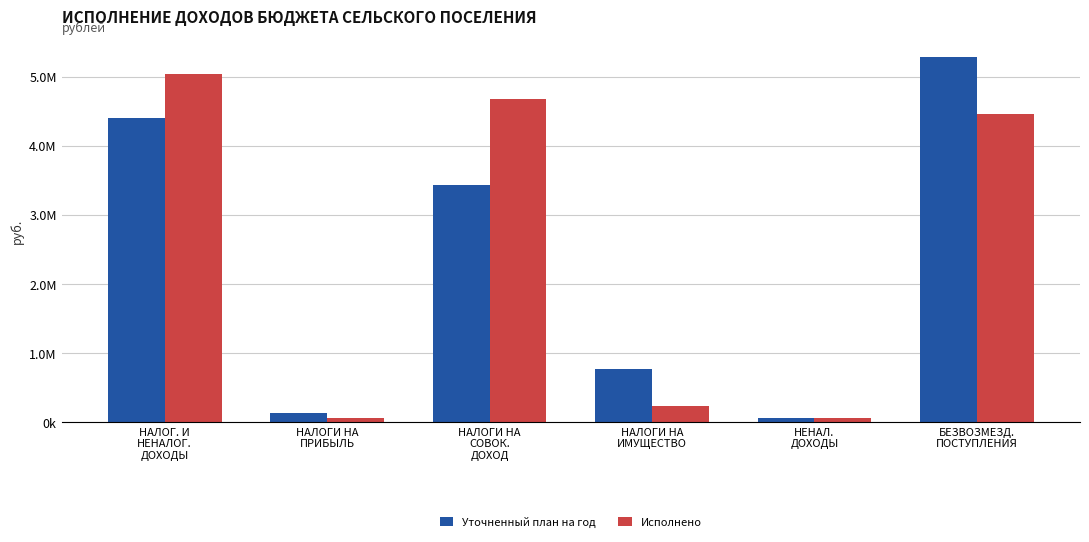

What is the label of the 3rd bar from the left?

НАЛОГИ НА
СОВОК.
ДОХОД